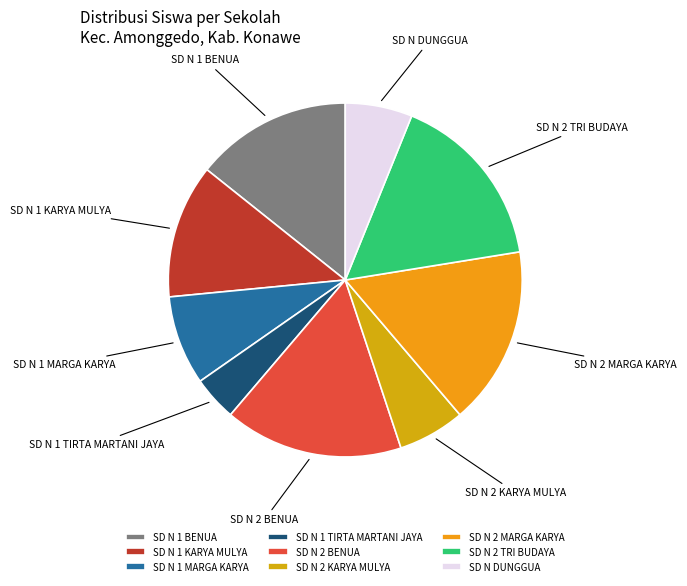

Between SD N 1 MARGA KARYA and SD N 1 TIRTA MARTANI JAYA, which is larger?

SD N 1 MARGA KARYA